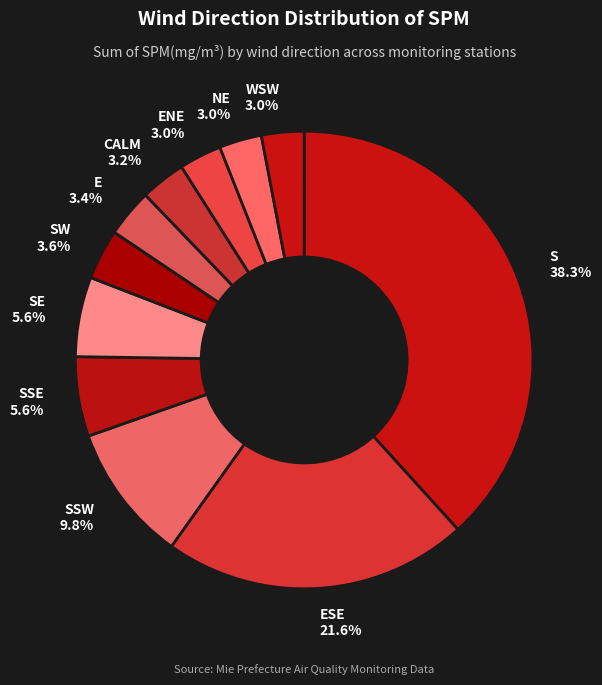

Count the number of slices in the pie.

11